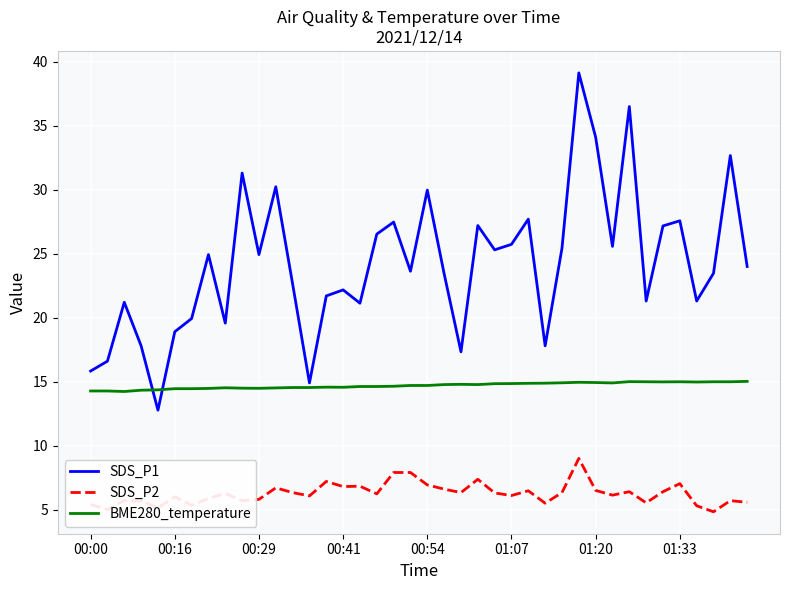

List the series in order of their peak value, lowest first.

SDS_P2, BME280_temperature, SDS_P1